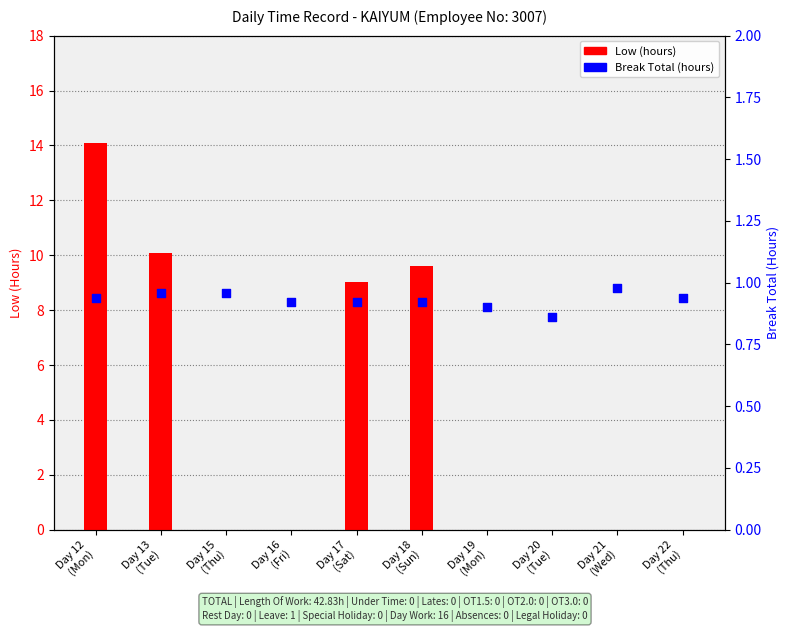

Is the value of Low (hours) at Day 21
(Wed) greater than the value of Break Total (hours) at Day 13
(Tue)?

No